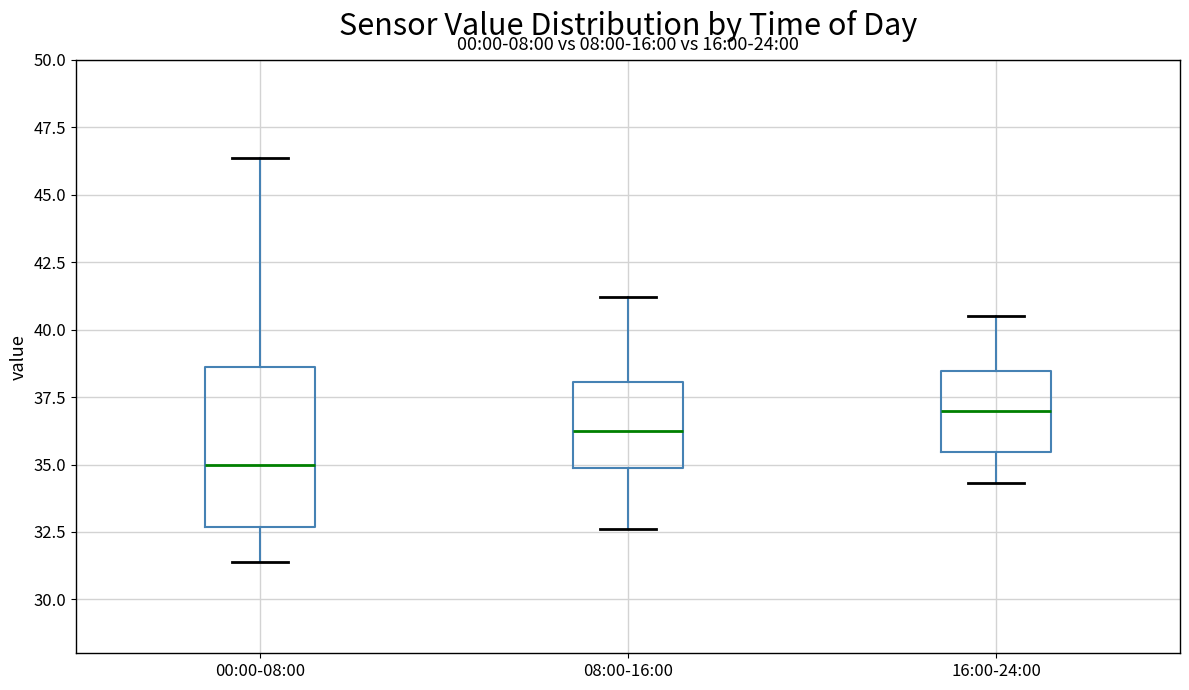

Reading left to right, transcribe this box plot: for each box, give where its median line is, the range the box spans, and where its two whiskers end, as read against the y-axis. The values are not printed on the chart, so give them approximately, as read against the axis.

00:00-08:00: median 35.0, box 32.5 to 38.5, whiskers 31.5 to 46.5
08:00-16:00: median 36.5, box 35.0 to 38.0, whiskers 32.5 to 41.0
16:00-24:00: median 37.0, box 35.5 to 38.5, whiskers 34.5 to 40.5